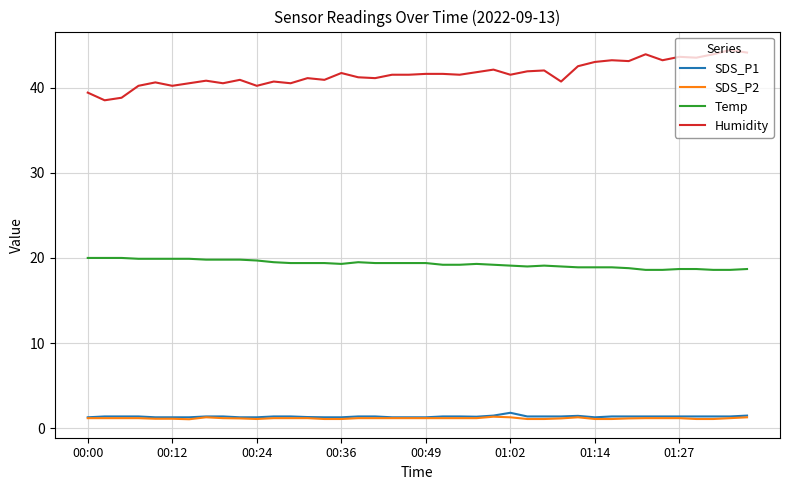

Which series has the largest total across all categories?

Humidity